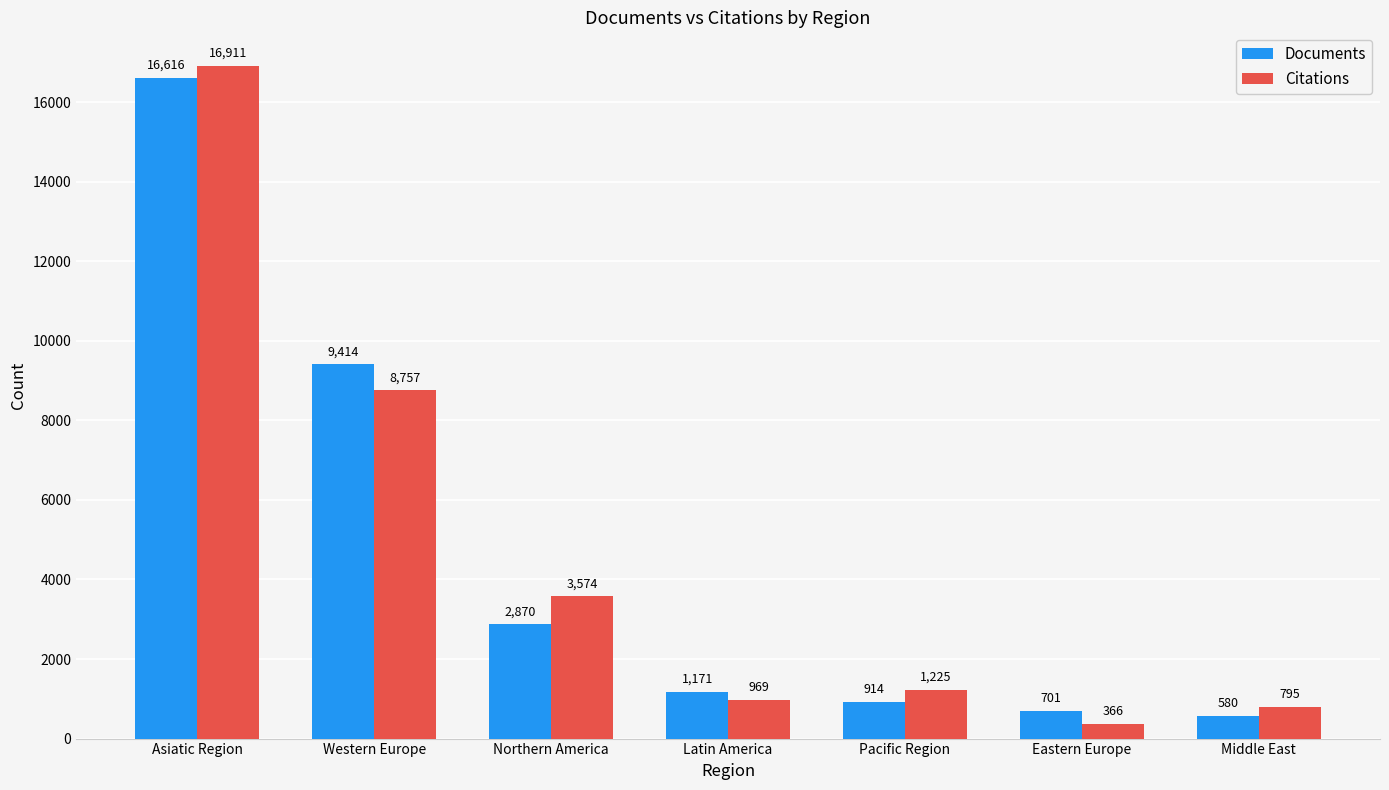

What is the label of the 7th bar from the left?

Middle East